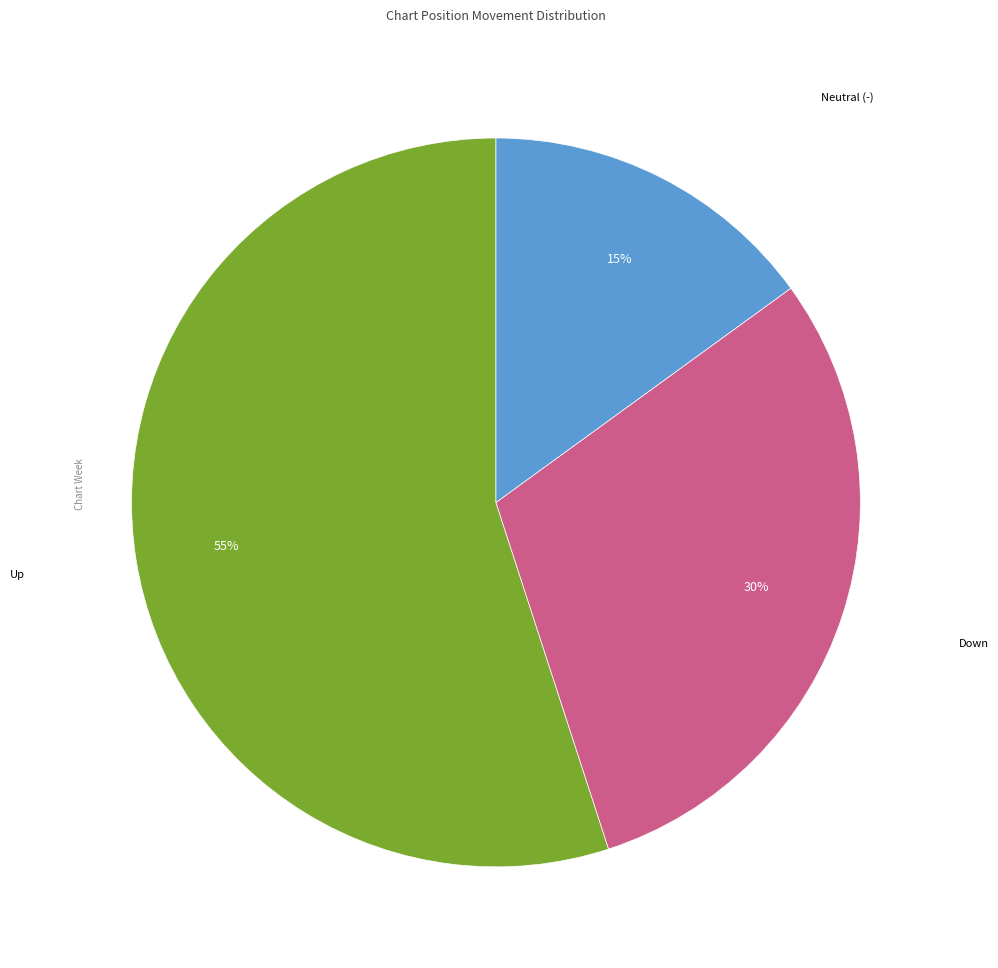

Is there a majority slice in this chart?

Yes